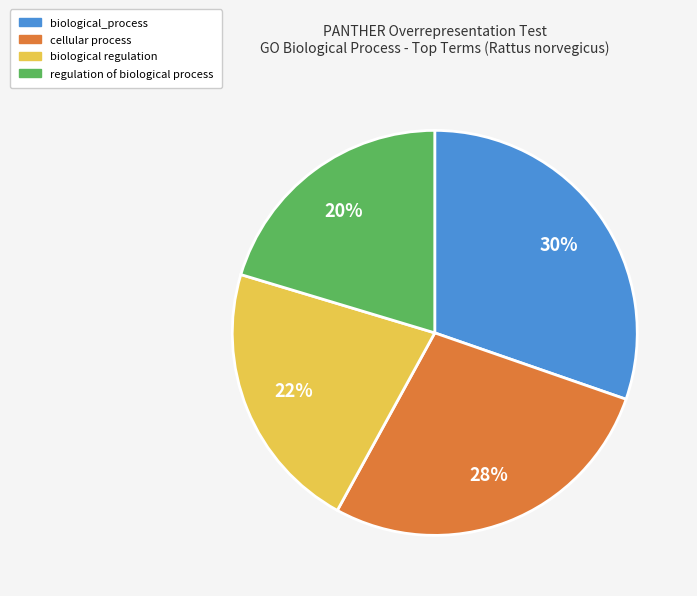

To the nearest percent, what is the difference between the largest and smallest slice percentages?

10%